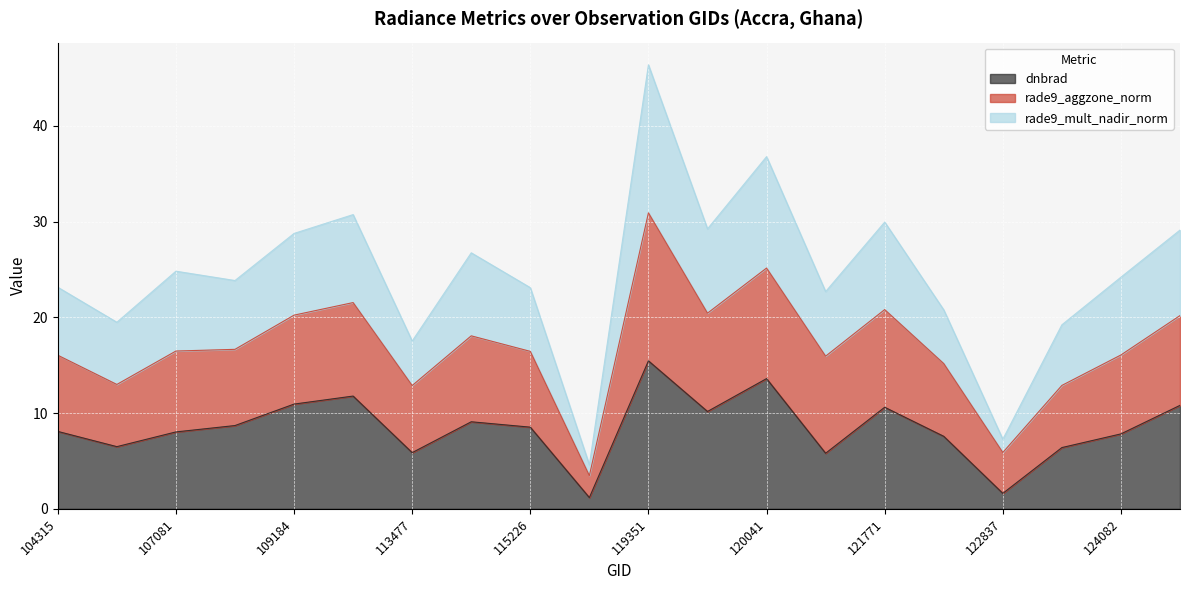

Which series has the largest range (max minus min)?

rade9_mult_nadir_norm